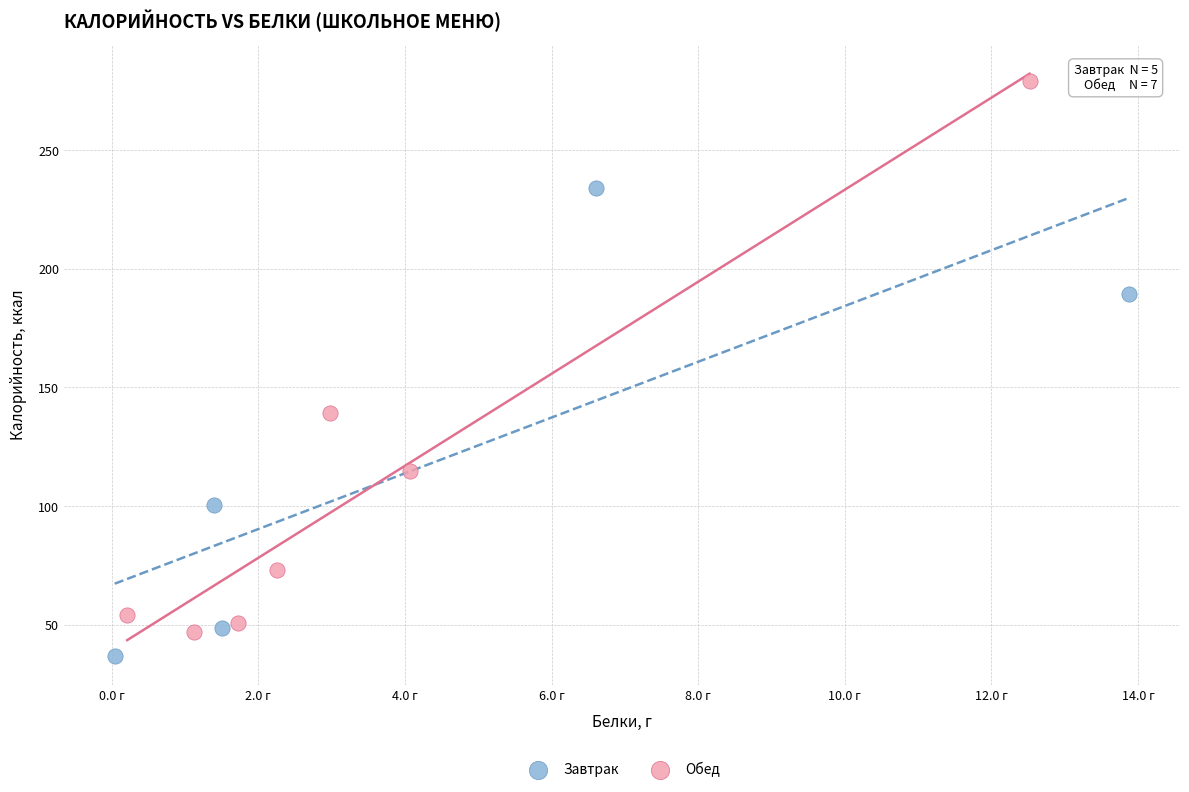

Which series has the widest spread of Y values?

Обед